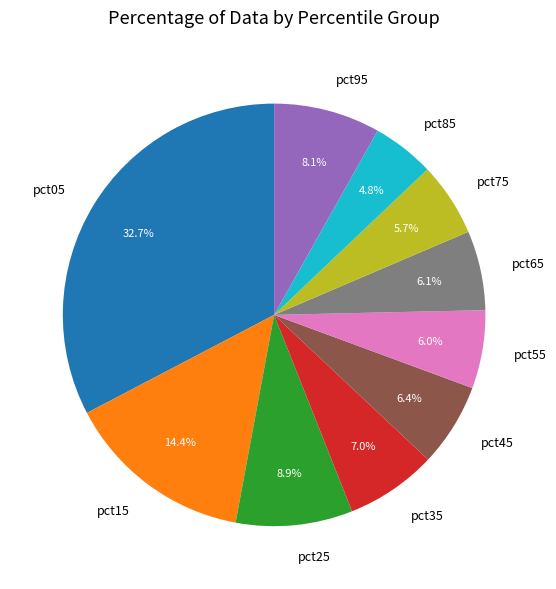

Which has a higher value, pct05 or pct65?

pct05